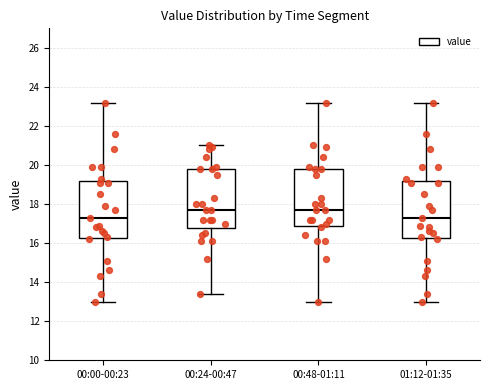

Reading left to right, transcribe this box plot: for each box, give where its median line is, the range the box spans, and where its two whiskers end, as read against the y-axis. The values are not printed on the chart, so give them approximately, as read against the axis.

00:00-00:23: median 17.4, box 16.2 to 19.2, whiskers 13.0 to 23.2
00:24-00:47: median 17.8, box 16.8 to 19.8, whiskers 13.4 to 21.0
00:48-01:11: median 17.8, box 17.0 to 19.8, whiskers 13.0 to 23.2
01:12-01:35: median 17.4, box 16.2 to 19.2, whiskers 13.0 to 23.2